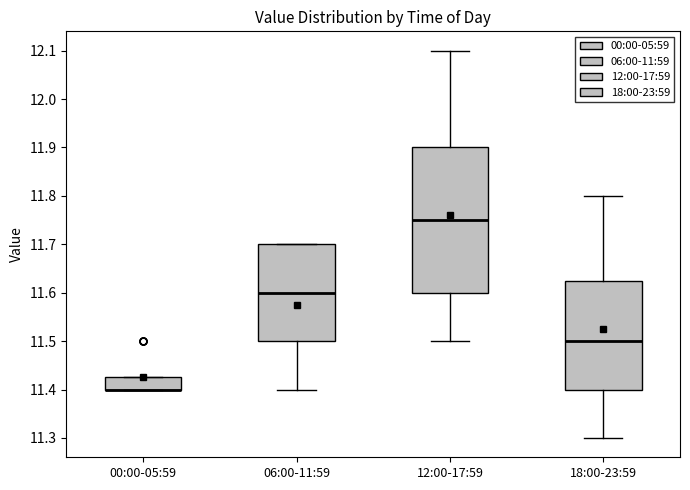

Where does the upper whisker of the box for 18:00-23:59 end on the y-axis? The values are not printed on the chart, so give them approximately, as read against the axis.

11.80